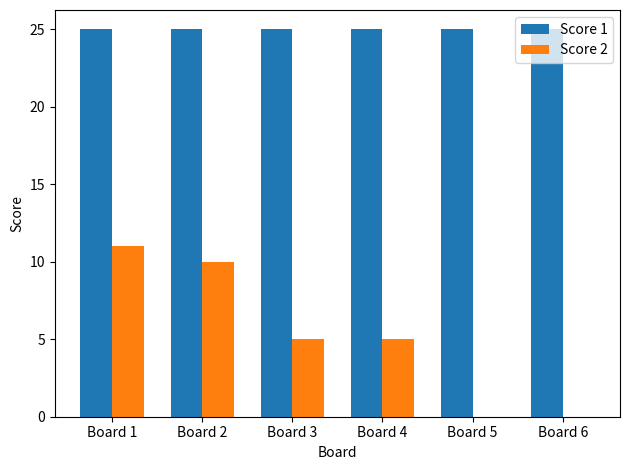

True or false: Score 1 has a value of 25 at Board 2.

True